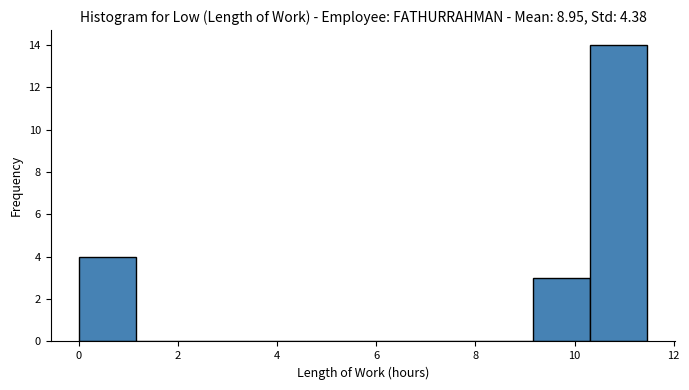

Reading left to right, transcribe this chart: for each bar, give the range it covers on the x-axis and its height. Neither the bar edges nor the heights are printed on the chart, so give them approximately, as read against the axes.

0.0 to 1.2: 4
1.2 to 2.2: 0
2.2 to 3.4: 0
3.4 to 4.6: 0
4.6 to 5.8: 0
5.8 to 6.8: 0
6.8 to 8.0: 0
8.0 to 9.2: 0
9.2 to 10.4: 3
10.4 to 11.4: 14